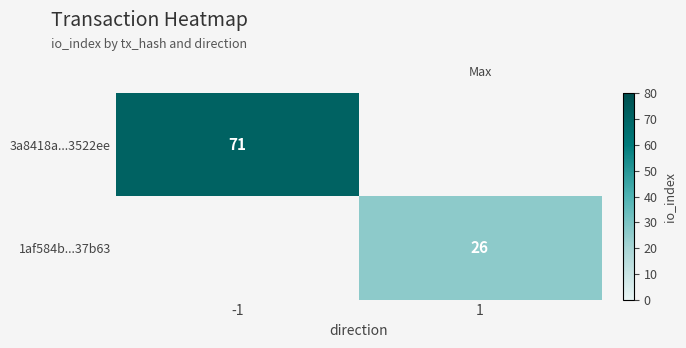

Is it true that 3a8418a...3522ee equals 22 at -1?

False